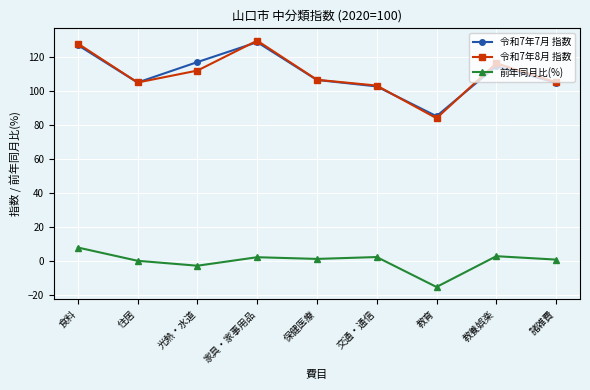

At which category does 令和7年7月 指数 reach its first local peak?

家具・家事用品